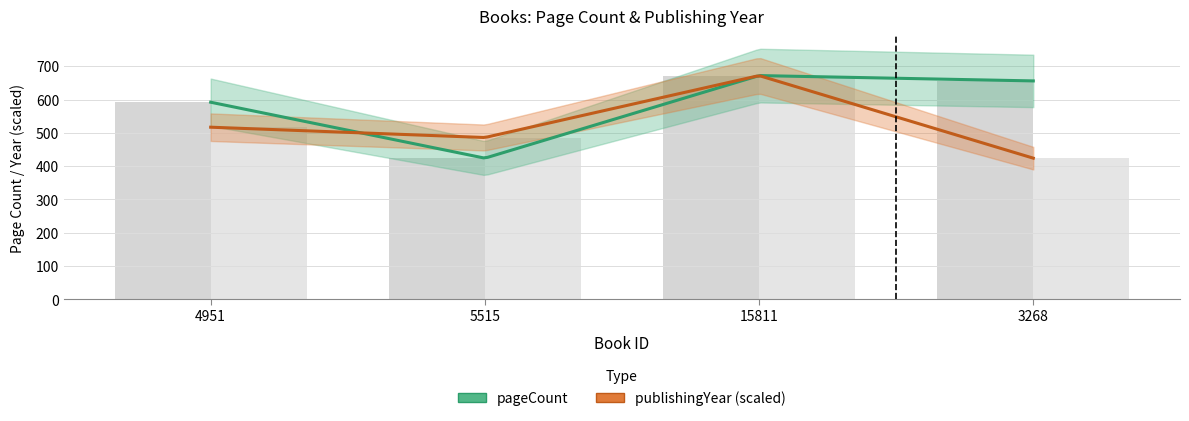

Rank the categories by publishingYear value from lowest to highest.

3268, 5515, 4951, 15811